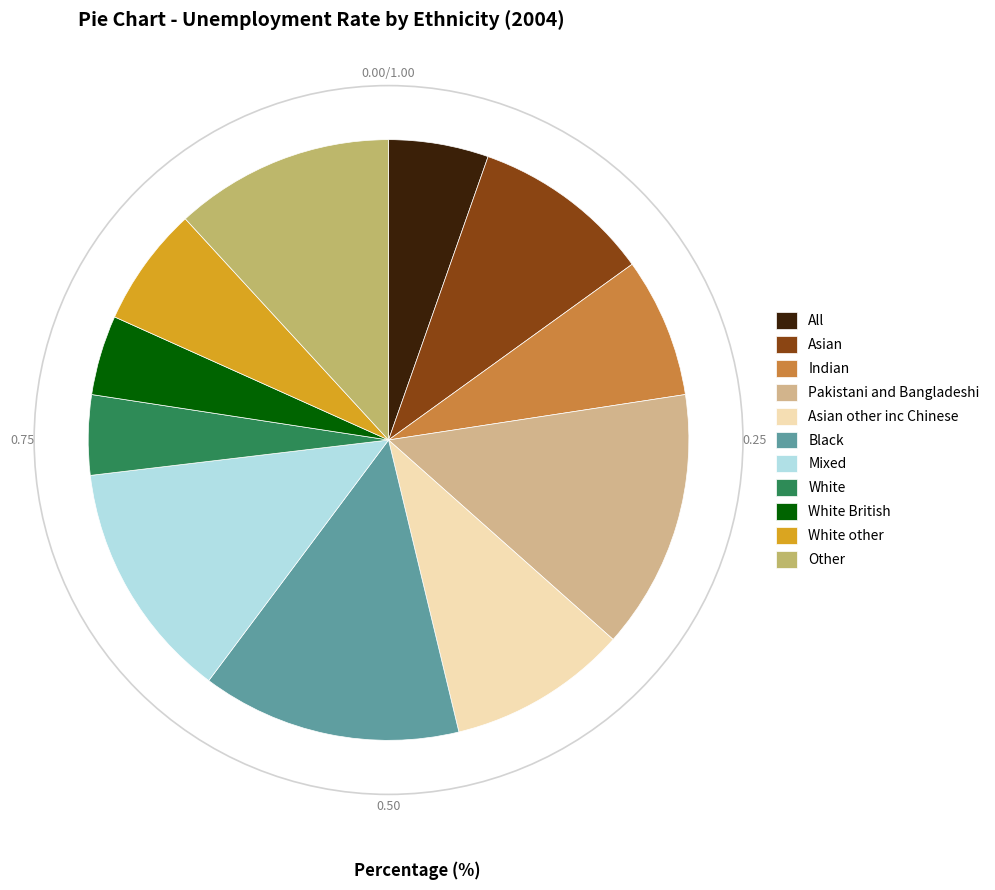

How many slices are in this pie chart?

11